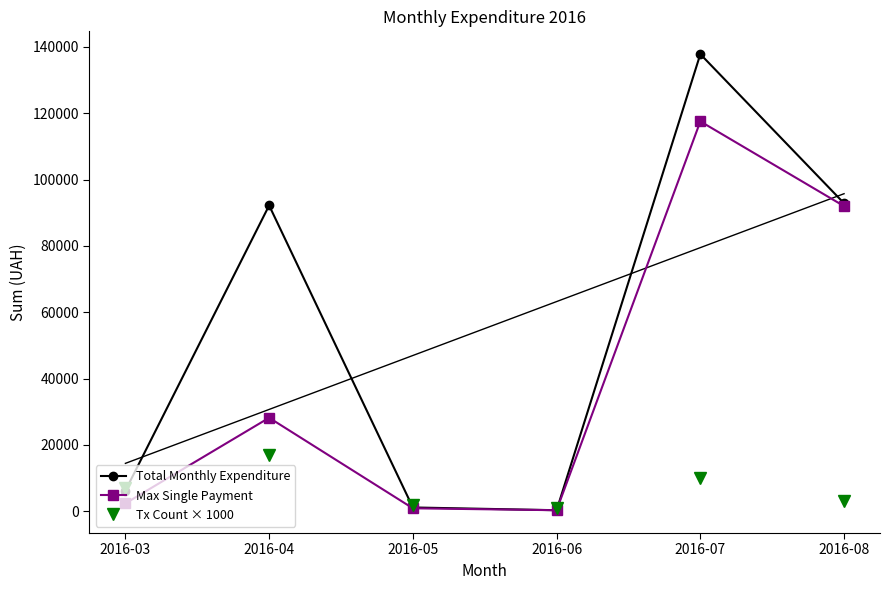

Which series has the largest total across all categories?

Total Monthly Expenditure